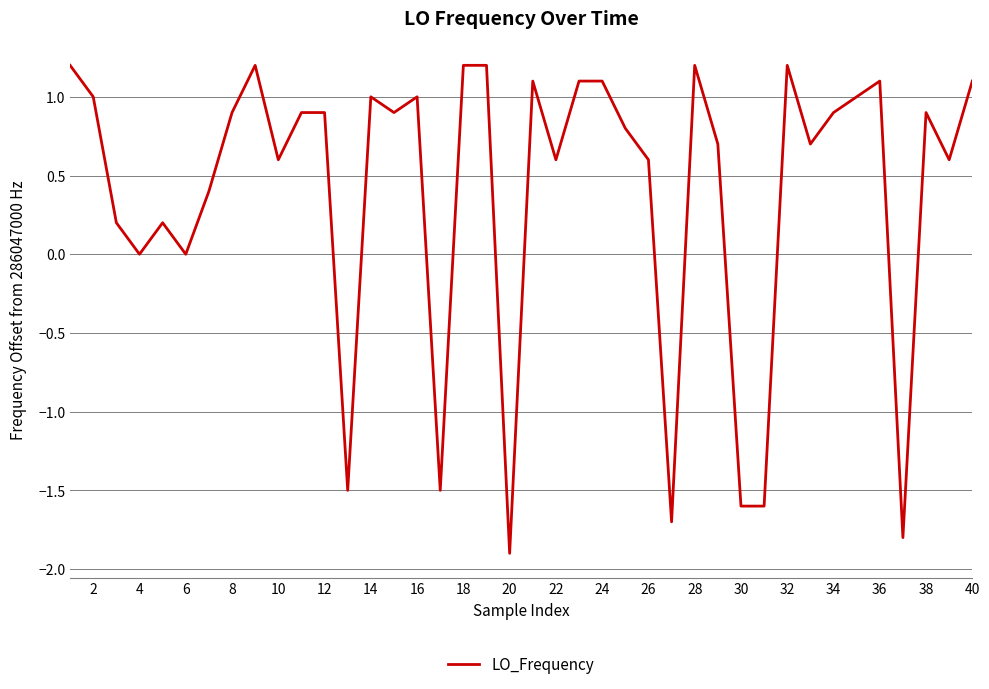

What is the greatest value displayed?

1.2